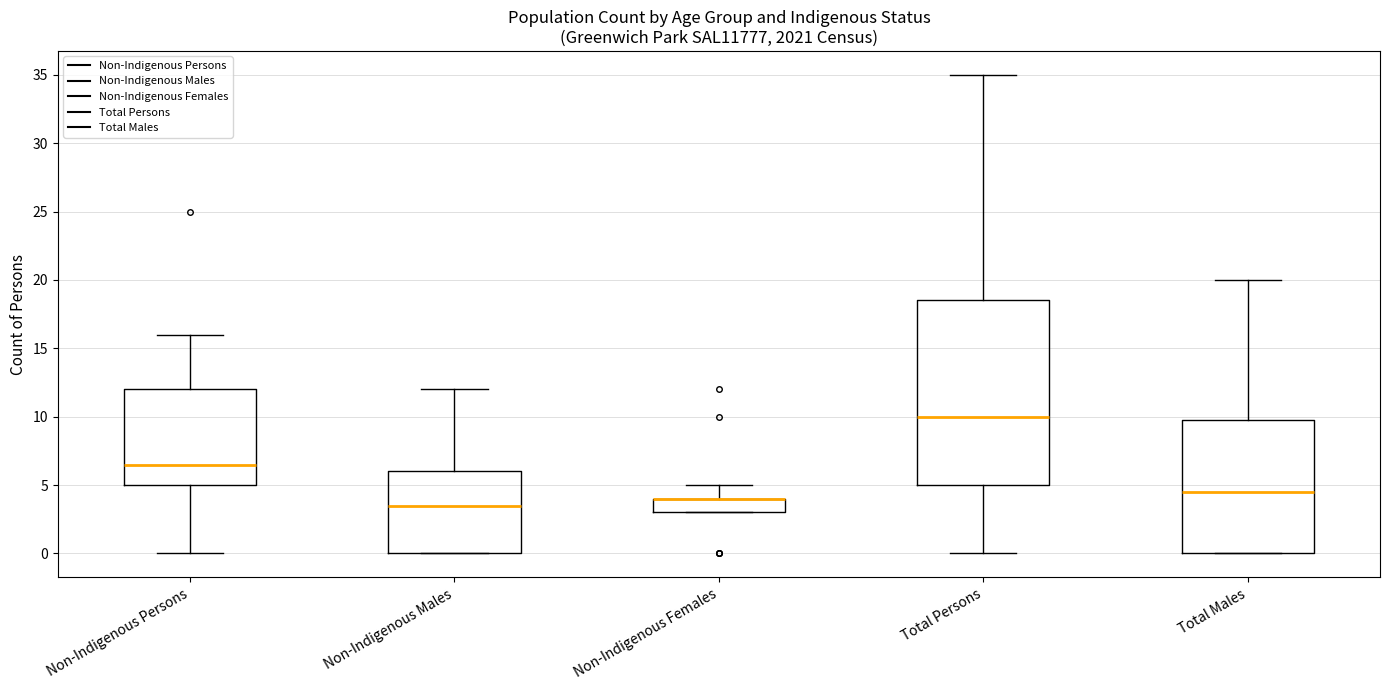

Where is the lower edge of the box for Total Persons on the y-axis? The values are not printed on the chart, so give them approximately, as read against the axis.

5.0